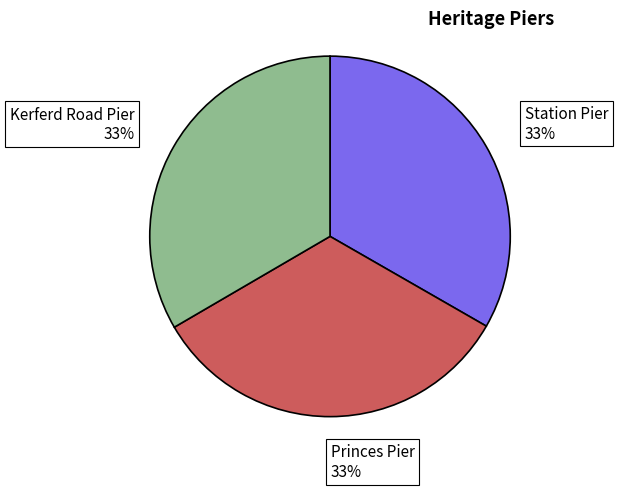

Is there a majority slice in this chart?

No